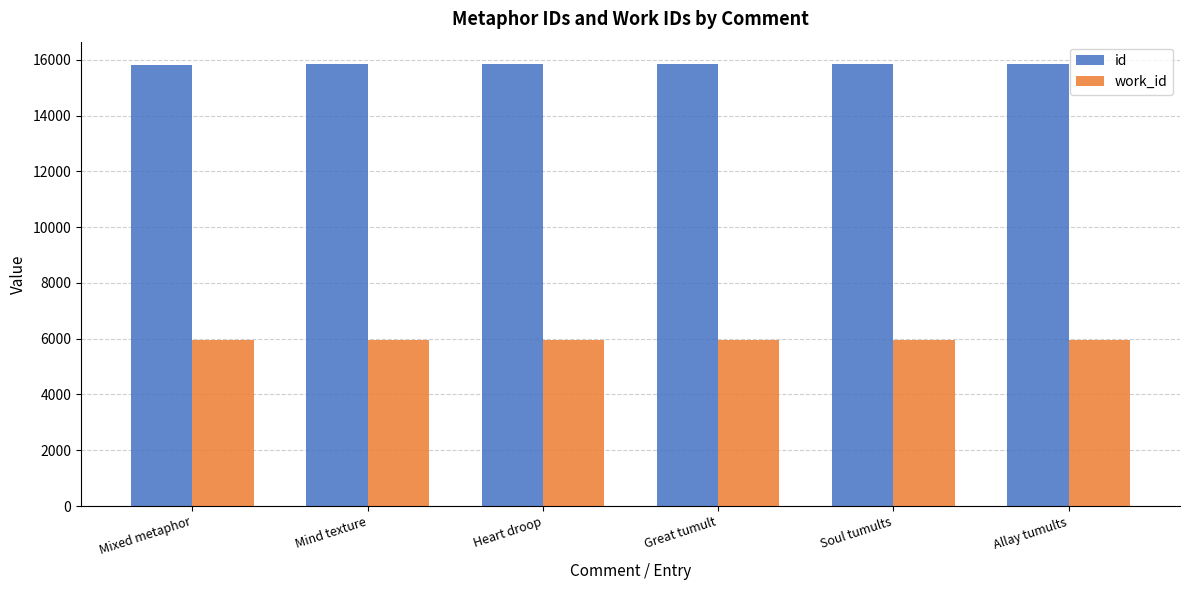

At Great tumult, list the series in order from largest to smallest.

id, work_id